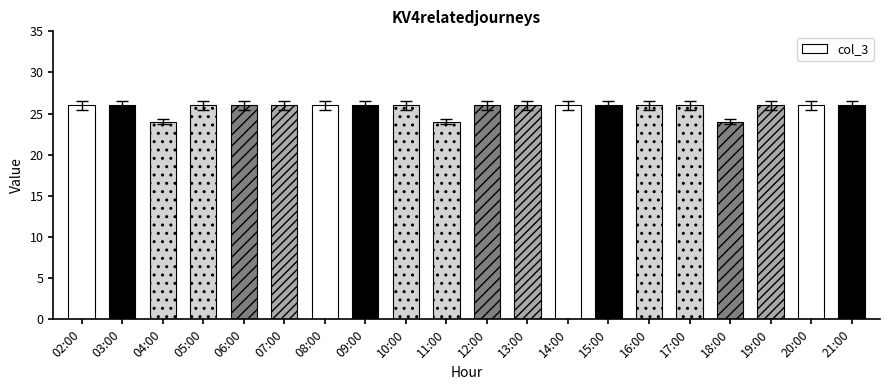

True or false: the data shows 35 at 15:00.

False